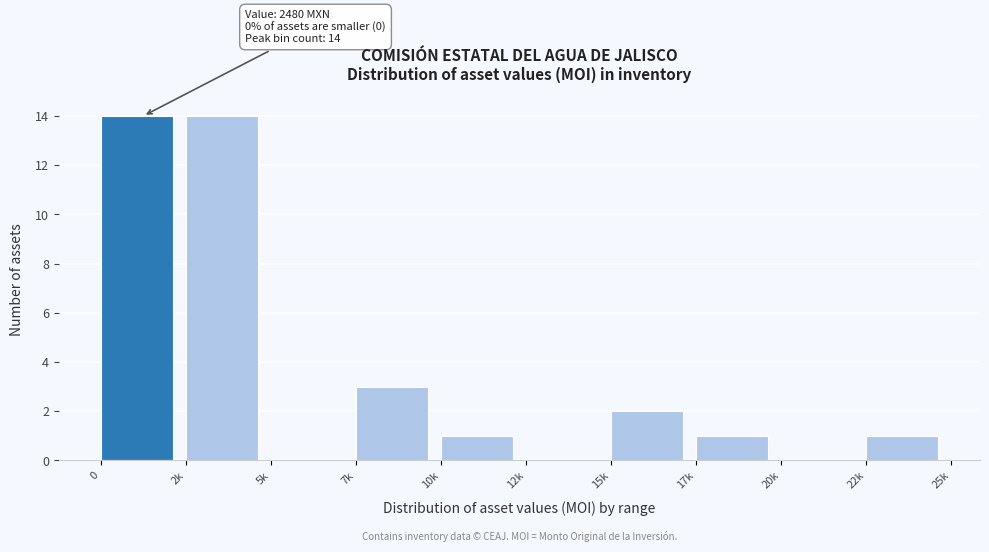

Reading left to right, transcribe all the data shown in this chart.

0=14	2k=14	5k=0	7k=3	10k=1	12k=0	15k=2	17k=1	20k=0	22k=1